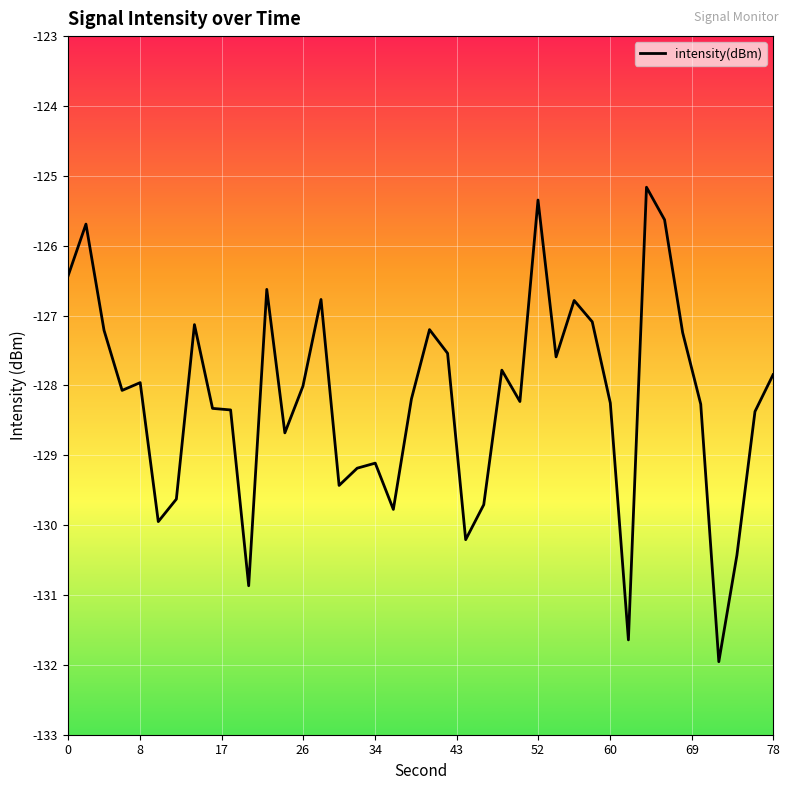

What is the sum of all values?

-5127.7